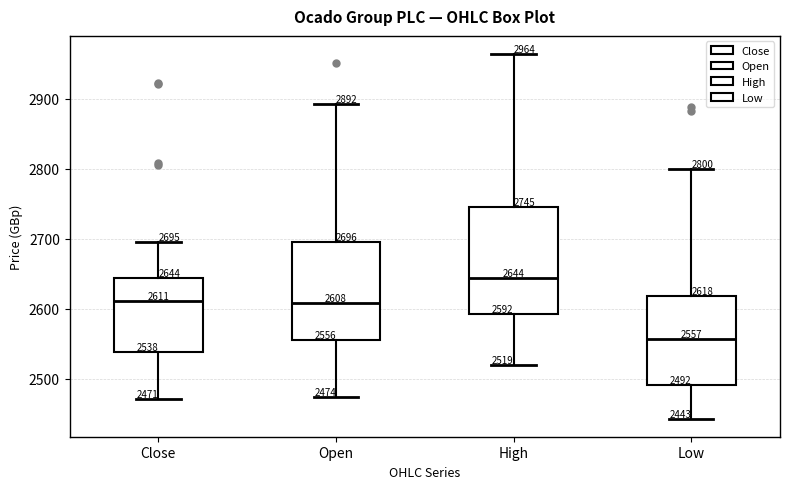

Which box's median line is the lowest?

Low